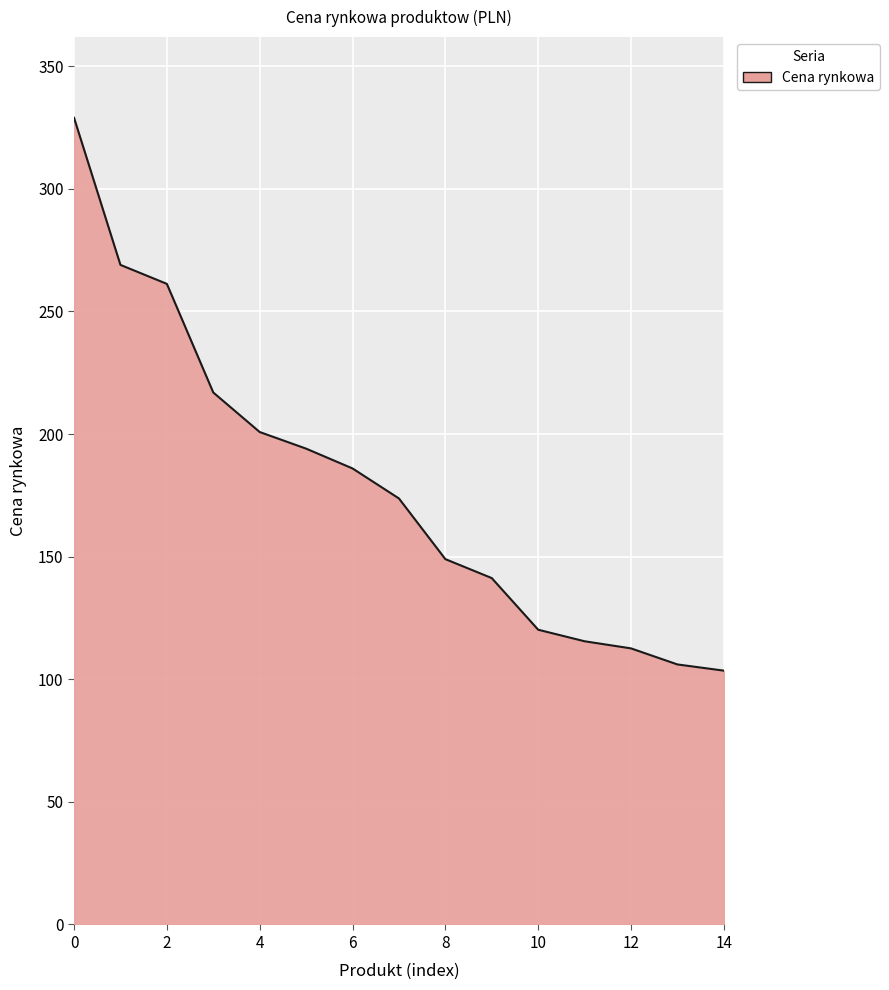

What is the greatest value displayed?

329.0